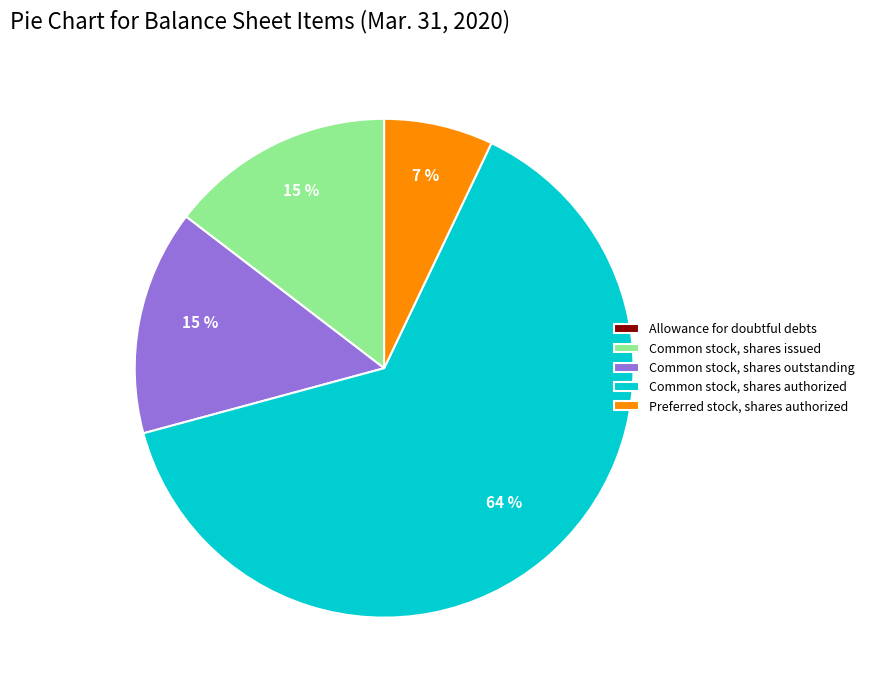

Is Common stock, shares authorized the majority of the pie?

Yes